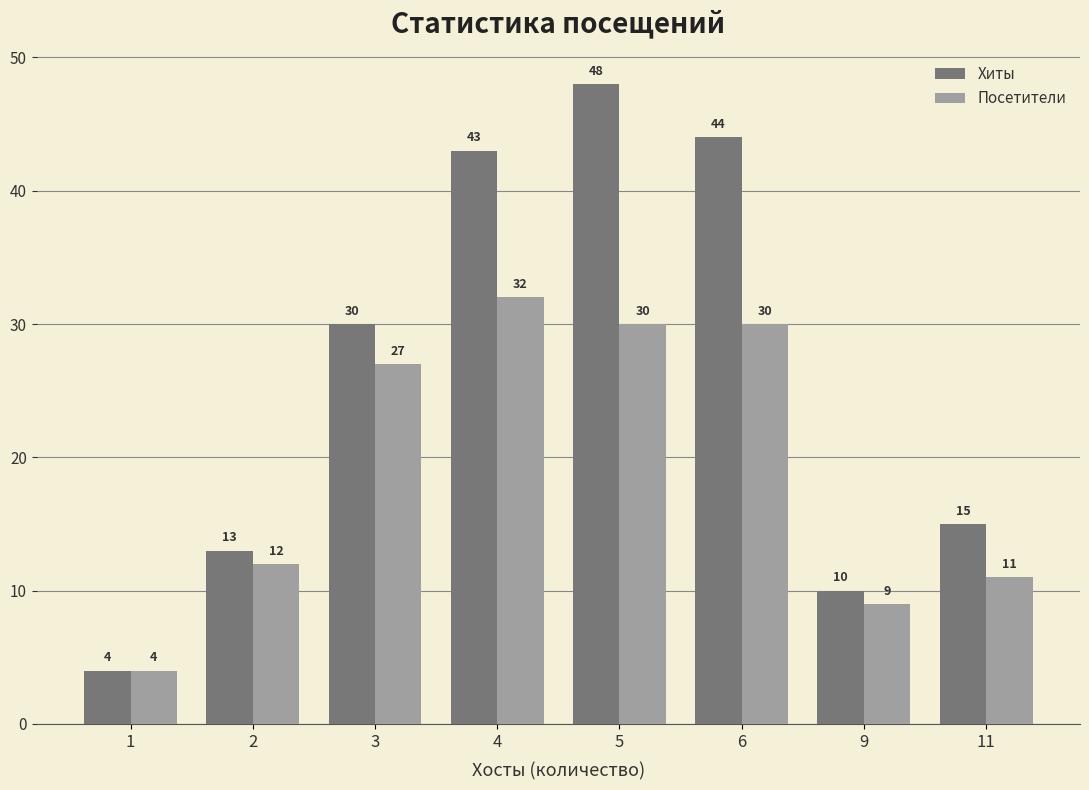

At 11, list the series in order from smallest to largest.

Посетители, Хиты